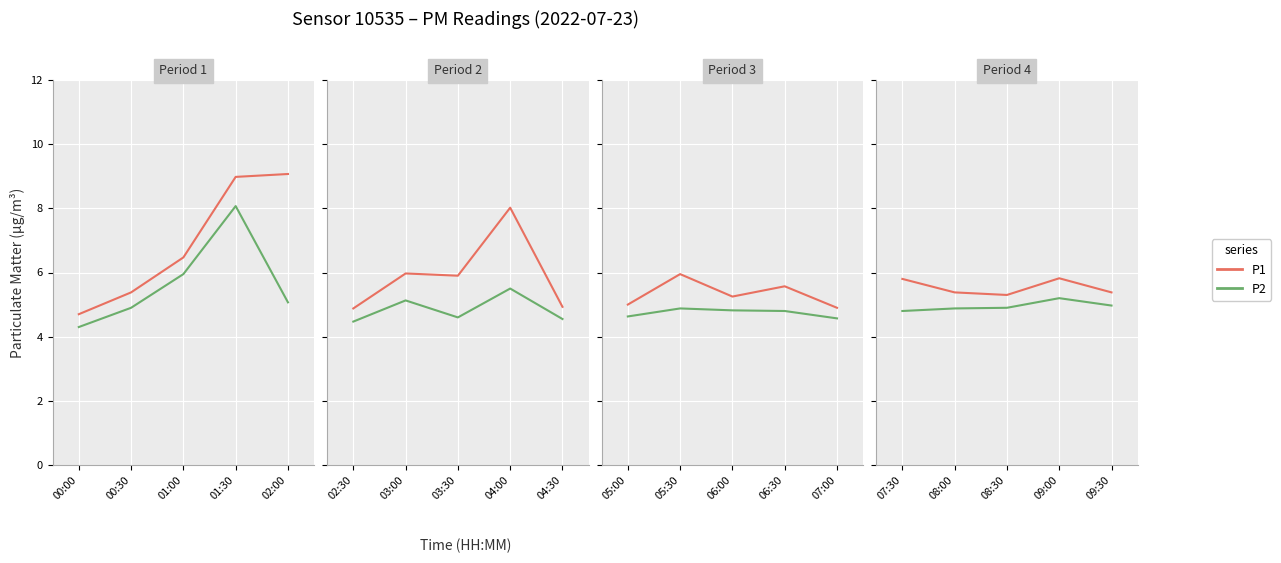

At which category does the chart reach its minimum across all series?

07:30